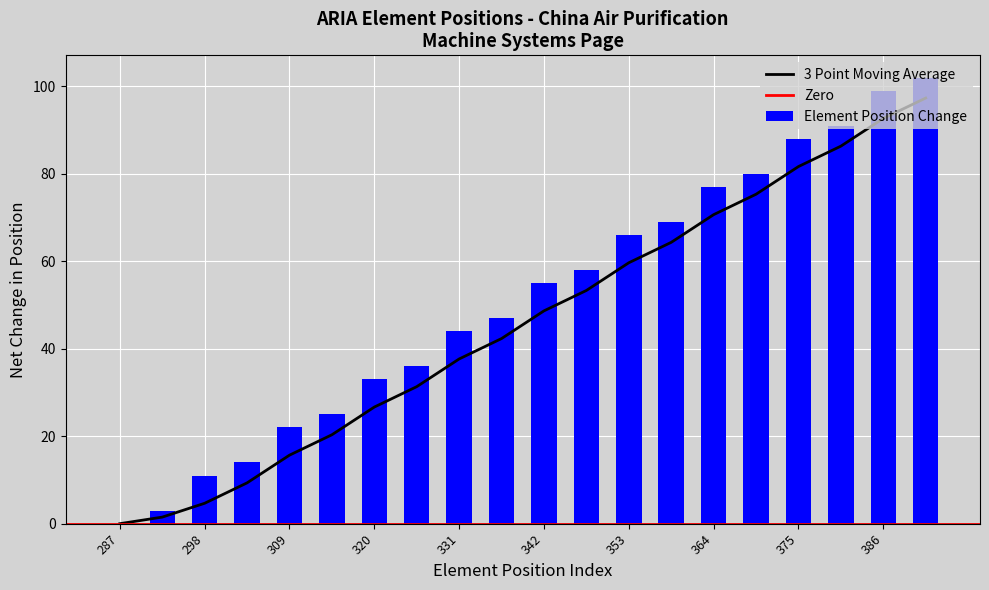

What is the value of the 9th bar from the left?

44